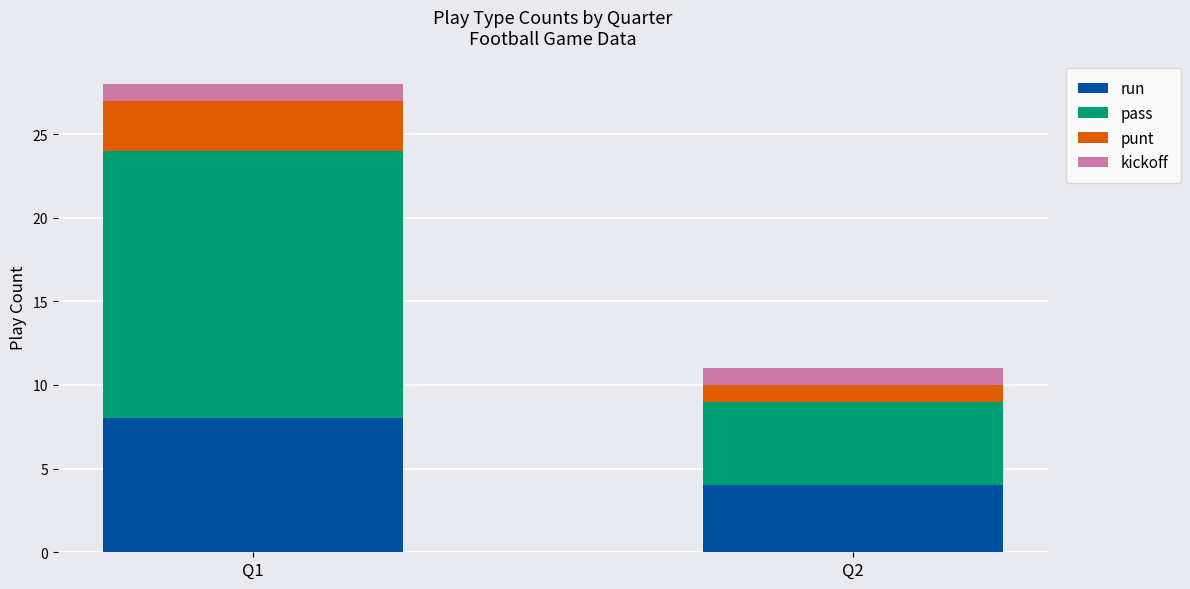

Which category has the highest value in the run series?

Q1